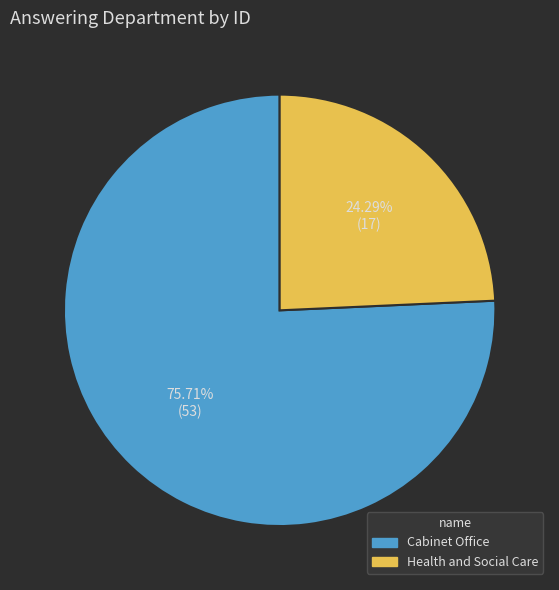

What is the smallest slice in the pie chart?

Health and Social Care